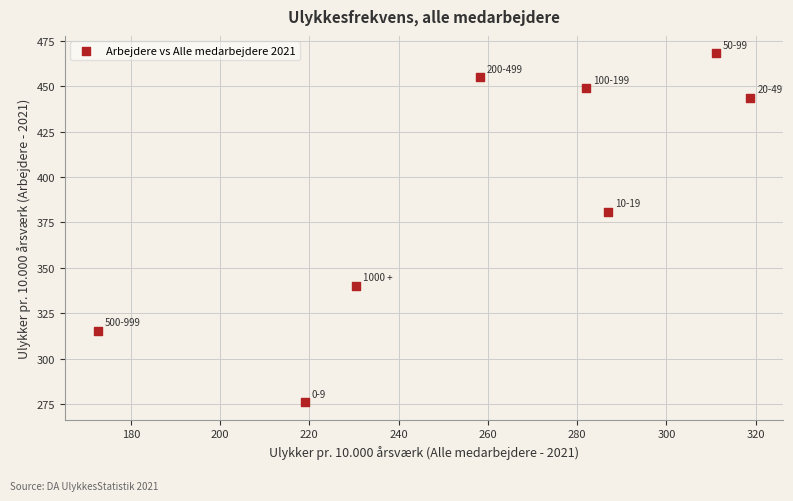

What Y value in the scatter plot is closest to 372?

380.9